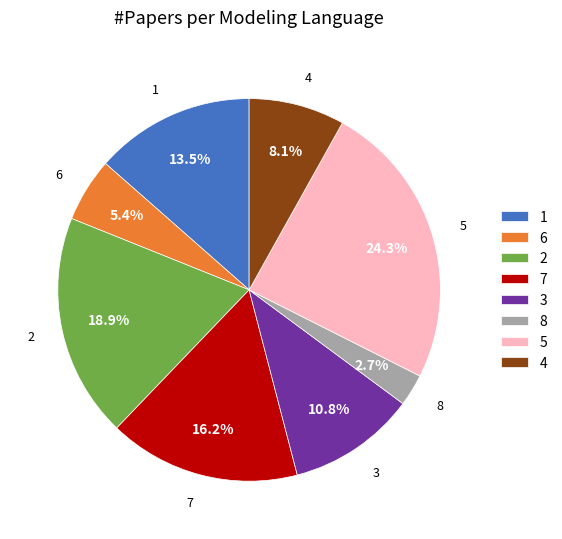

To the nearest percent, what is the average slice percentage?

12%